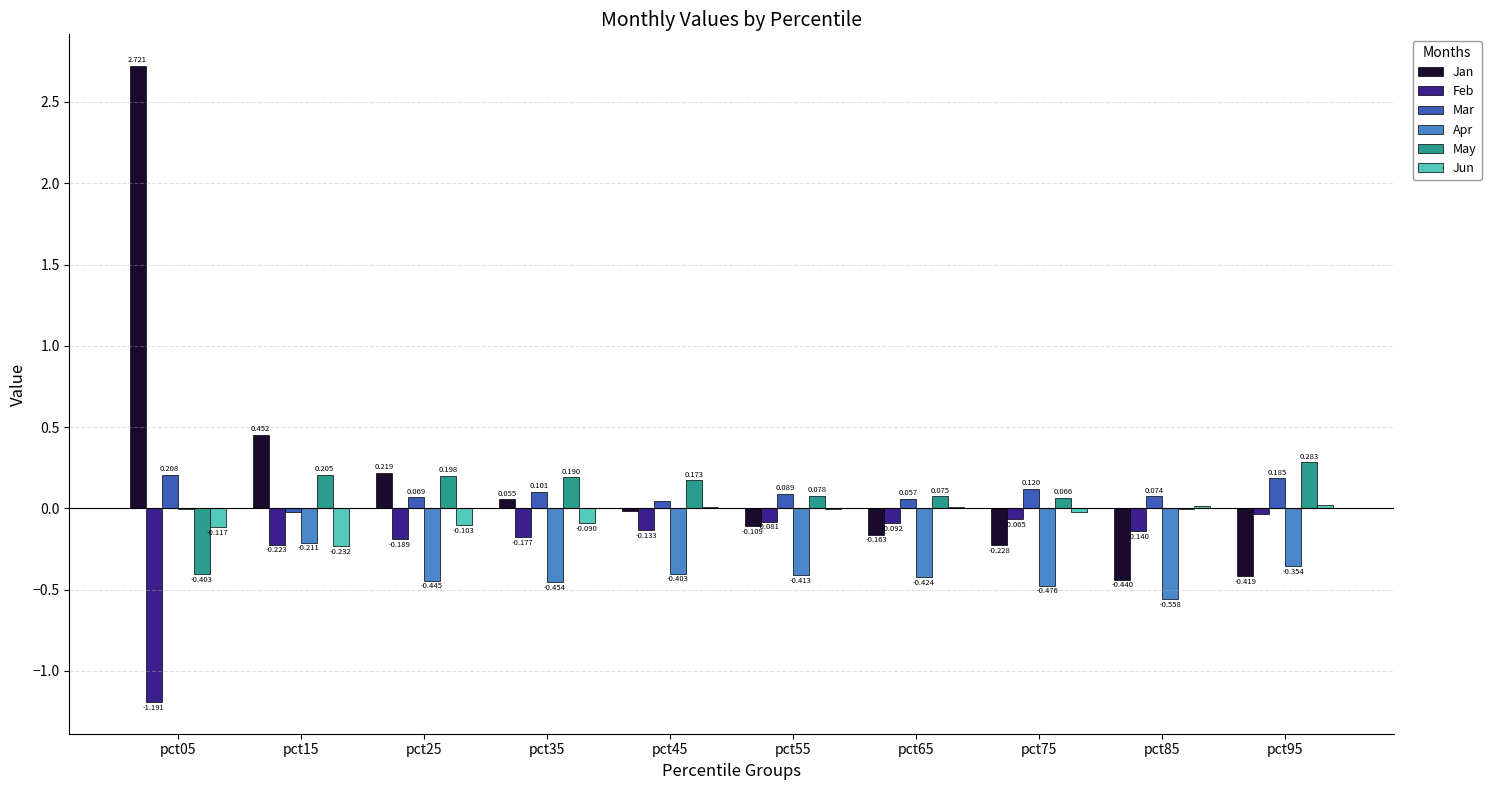

Is the value of May at pct05 greater than the value of Feb at pct45?

No